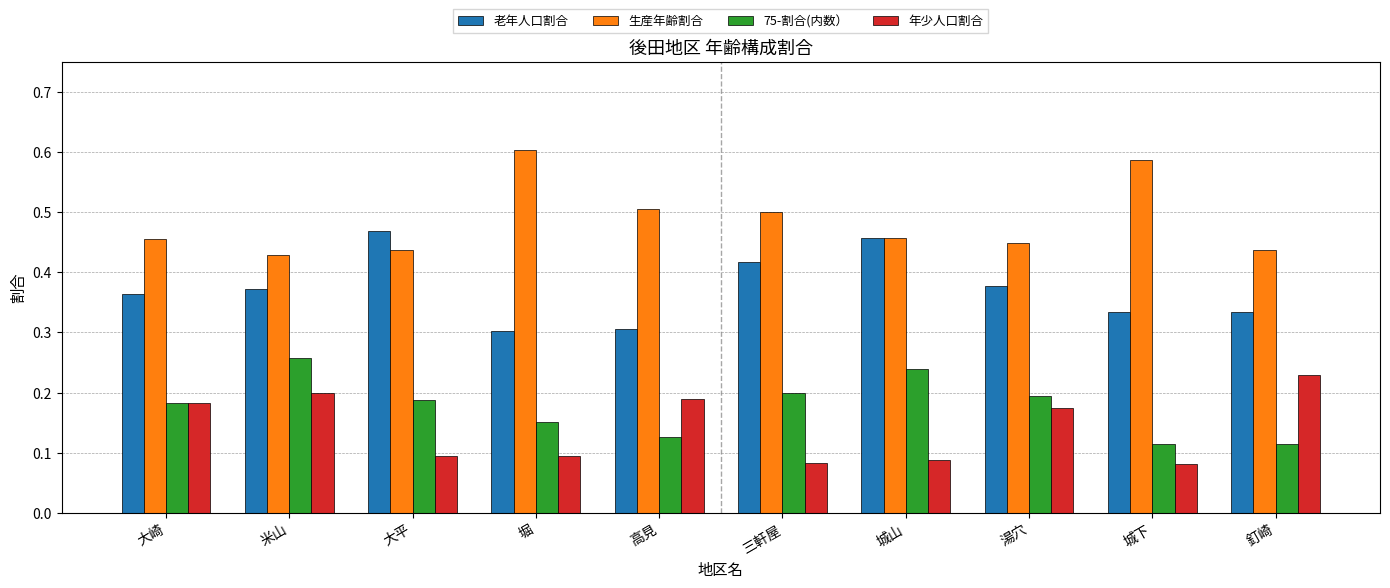

What is the sum of all 老年人口割合 values?

3.7